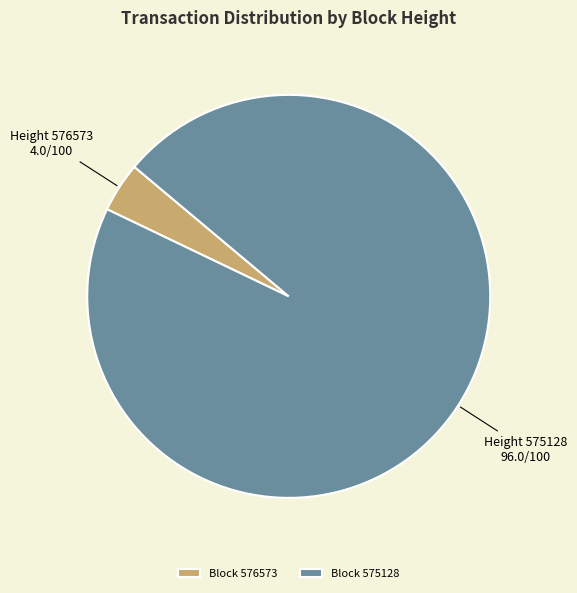

Which slice is the largest?

Block 575128